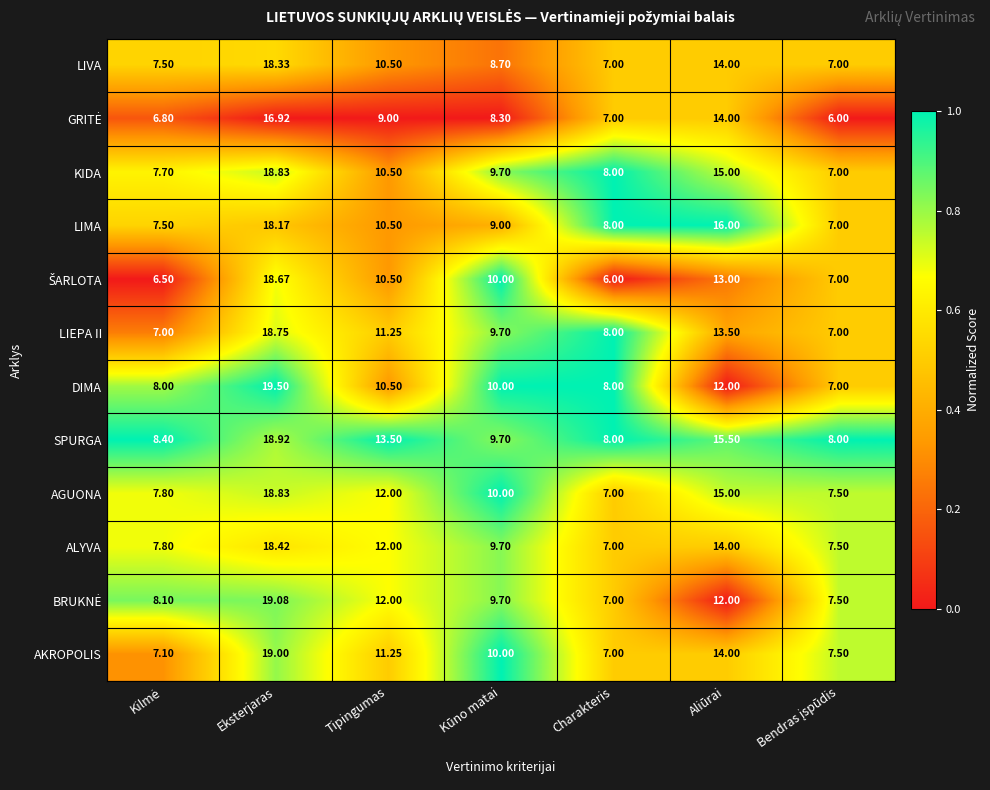

Which category has the highest value across all series?

Eksterjaras